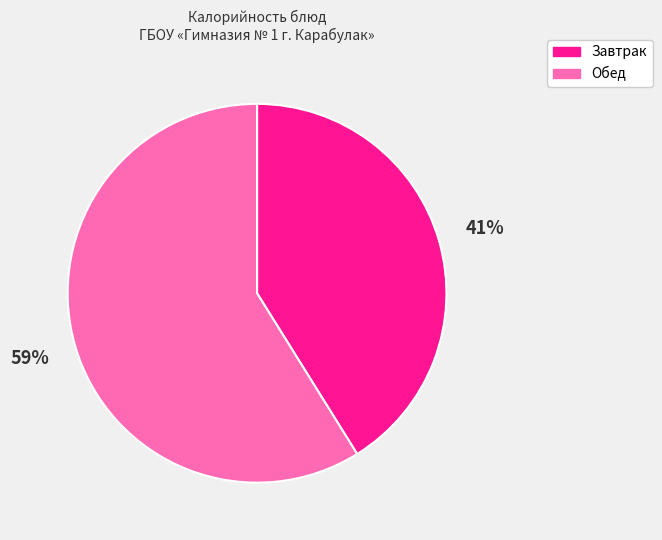

Do Завтрак and Обед together represent more than half of the pie?

Yes